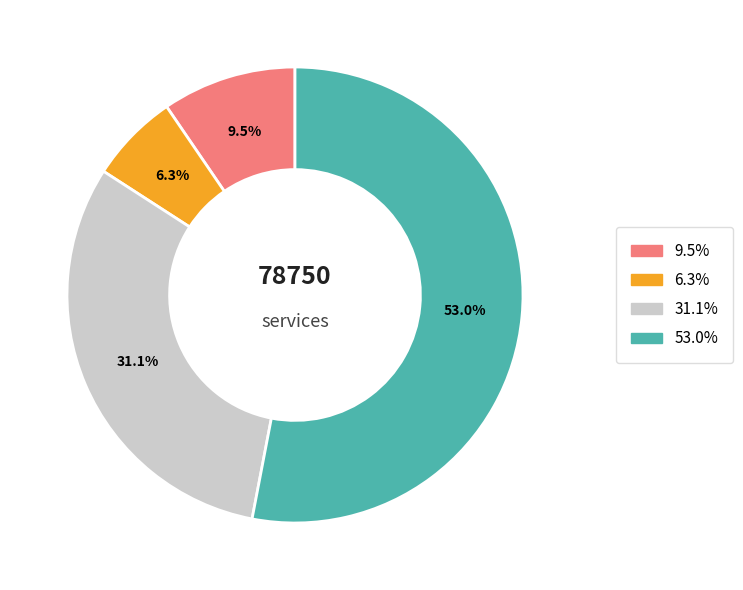

Is there any slice that represents more than half of the pie?

Yes